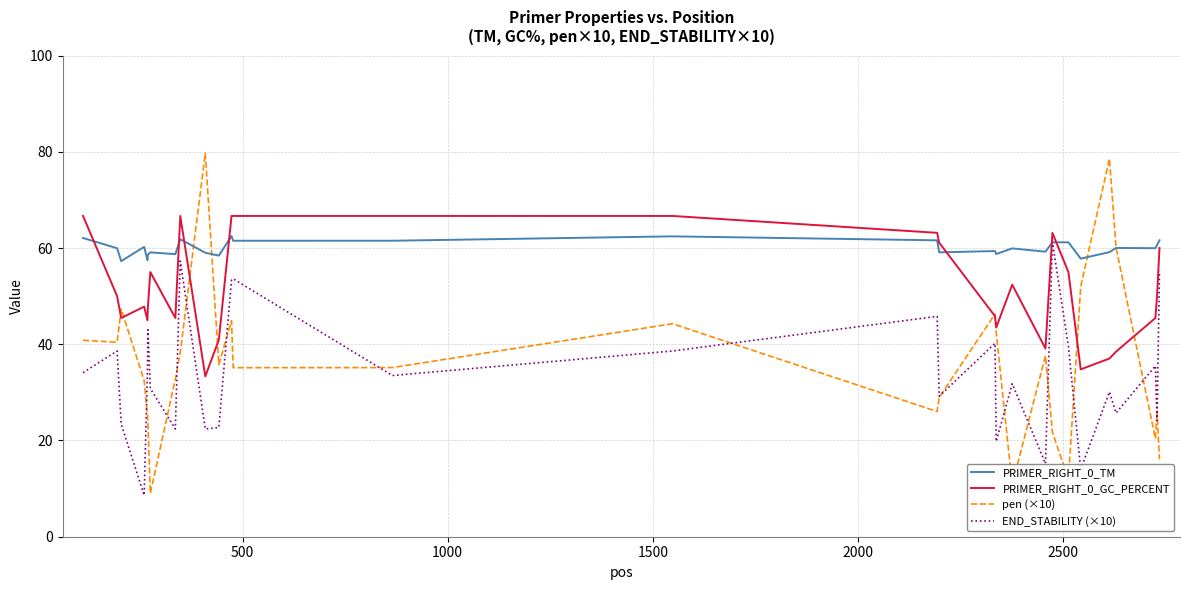

What is the smallest value displayed?

8.6